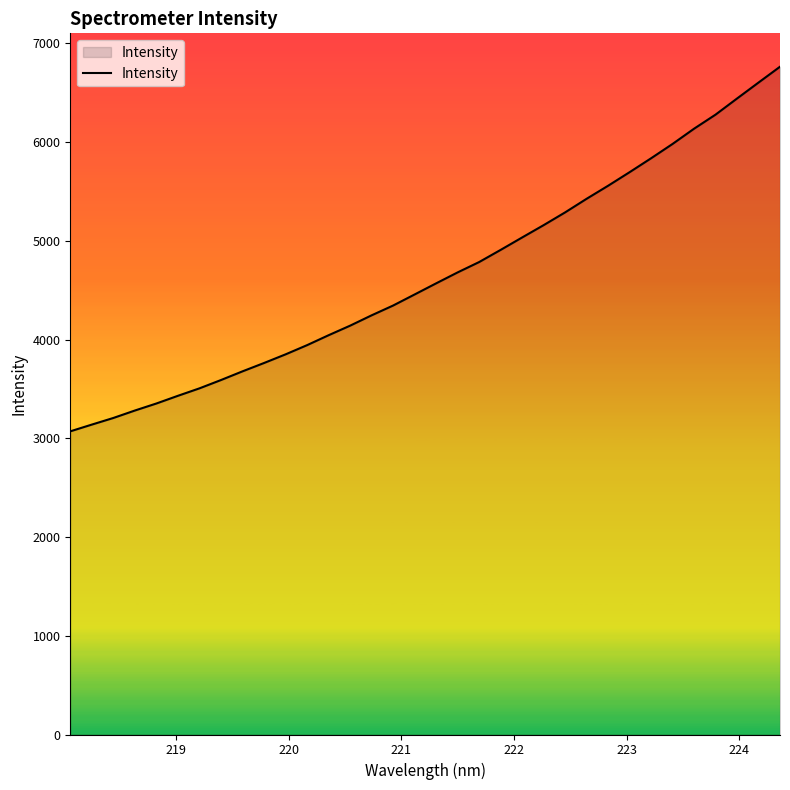

What is the difference between the maximum and minimum values?

3693.5